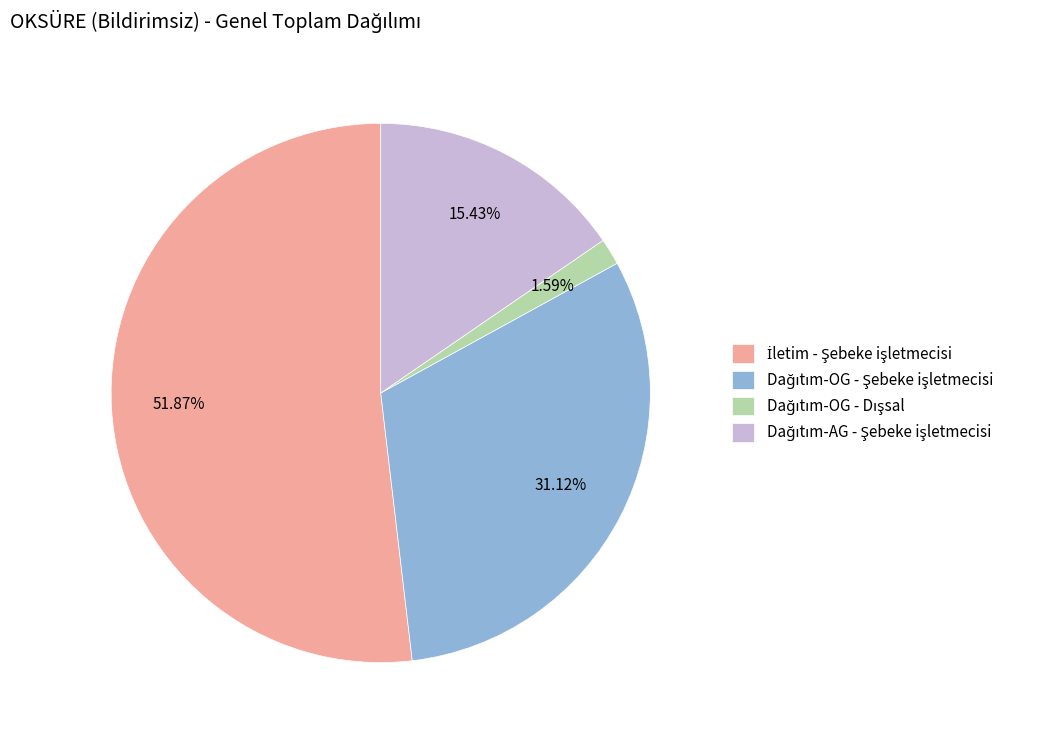

To the nearest percent, what is the difference between the largest and smallest slice percentages?

50%